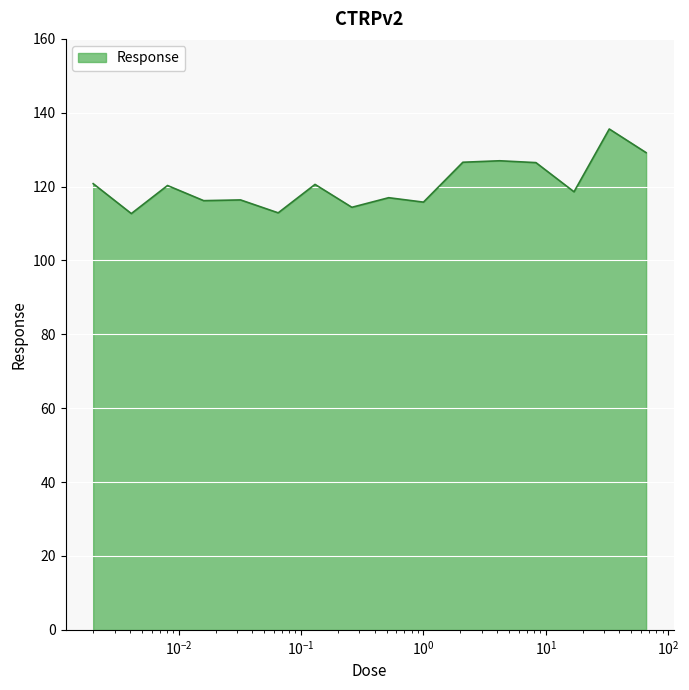

What is the greatest value displayed?

135.6